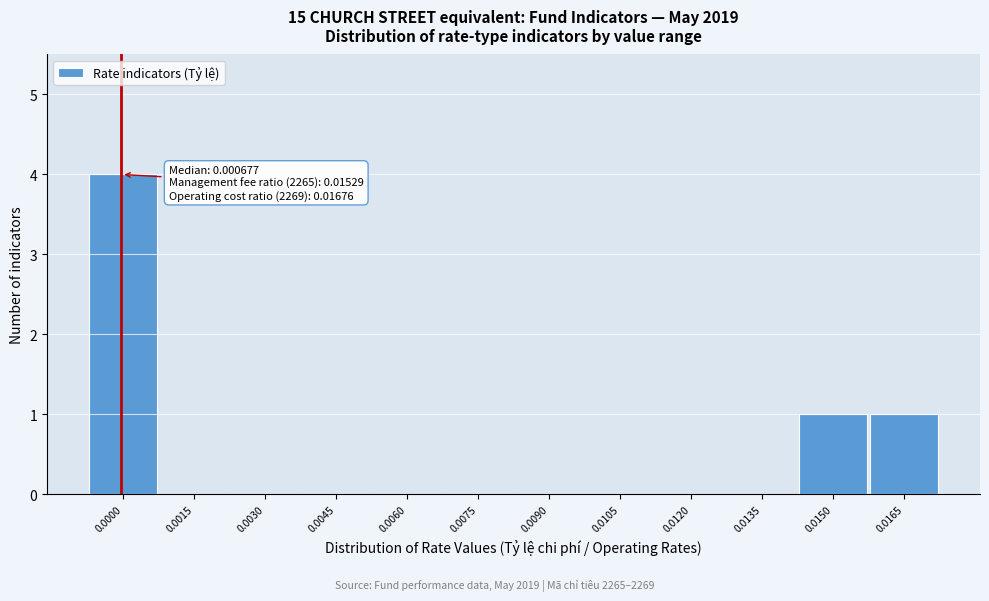

Reading left to right, extract all data points from this chart.

0.0000=4	0.0015=0	0.0030=0	0.0045=0	0.0060=0	0.0075=0	0.0090=0	0.0105=0	0.0120=0	0.0135=0	0.0150=1	0.0165=1